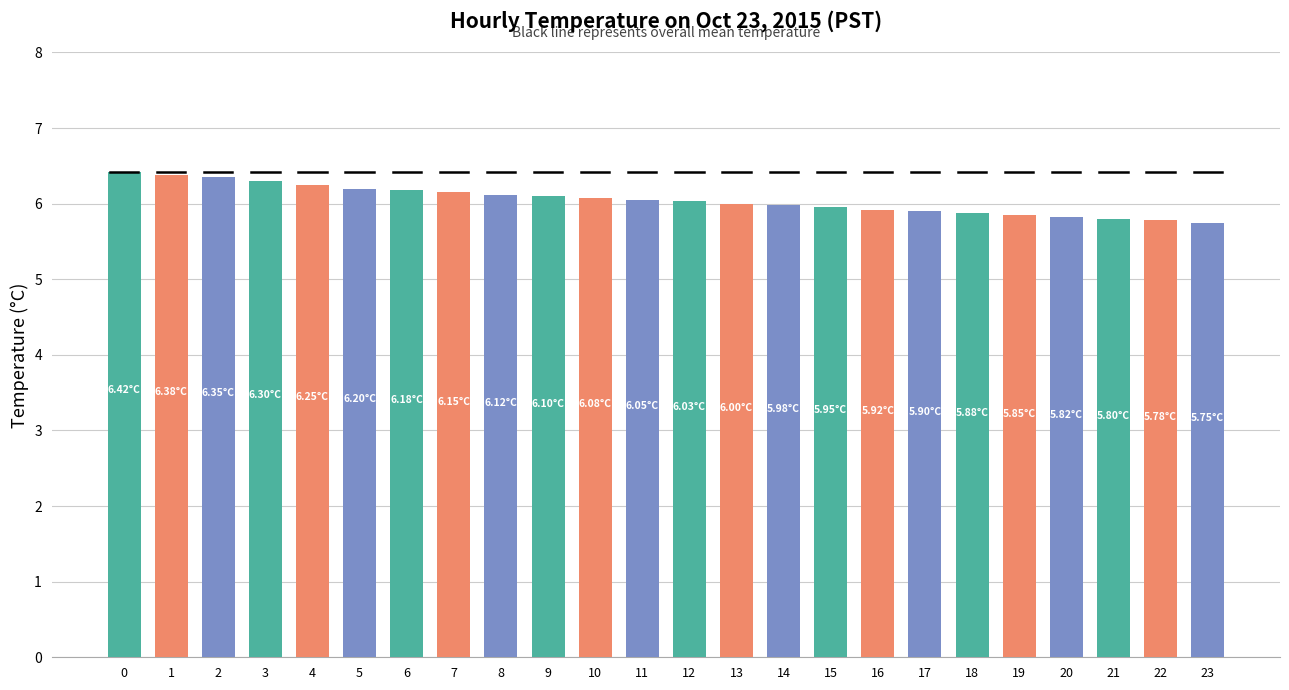

What is the difference between the maximum and second lowest values?

0.6